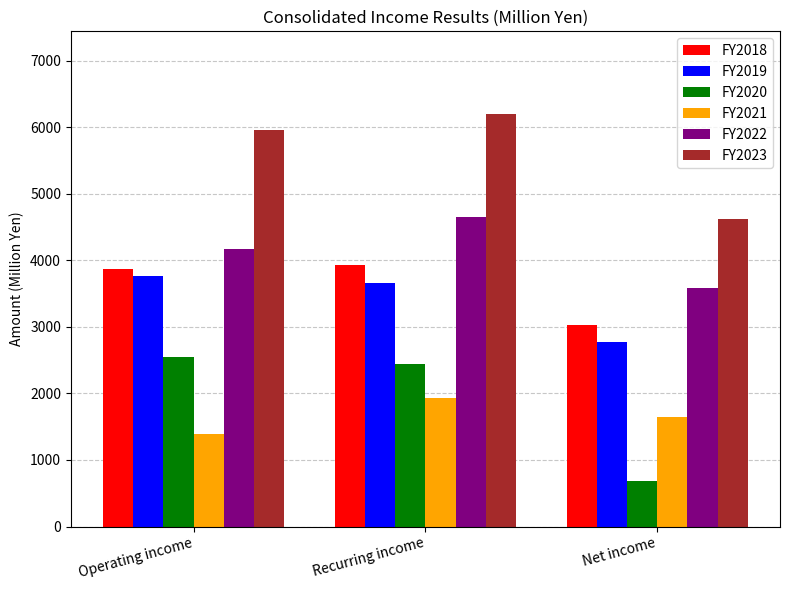

How many values in the FY2023 series are below 5955?

1